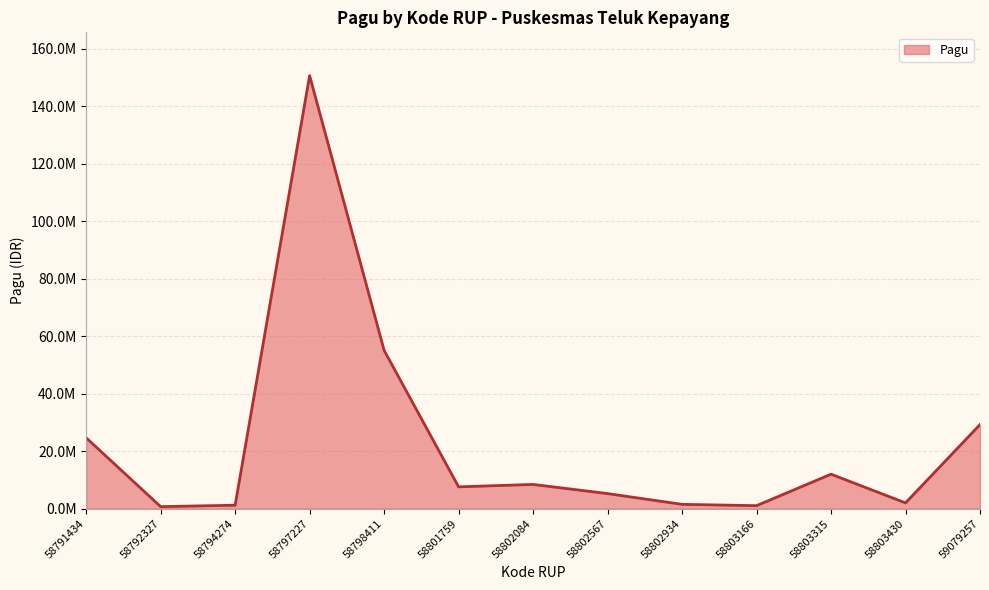

Is this an area chart (filled region under the line)?

Yes